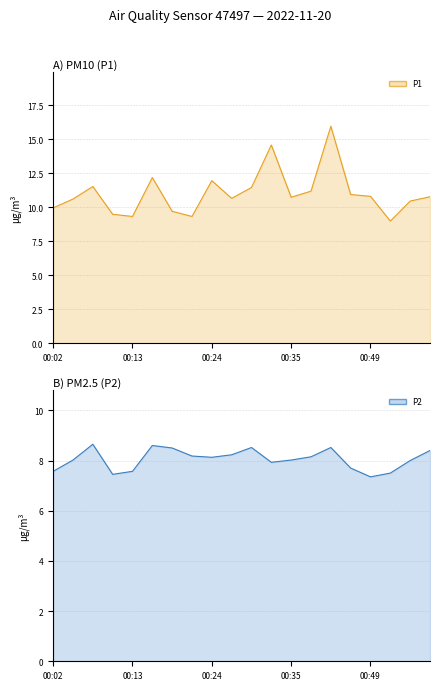

List the series in order of their peak value, lowest first.

P2 line, P1 line